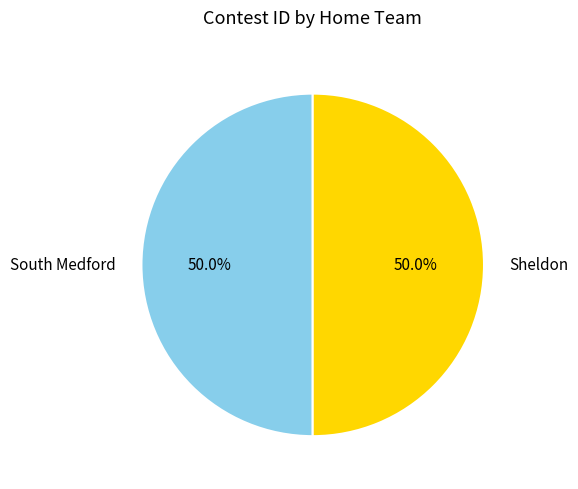

Approximately how many times larger is the value at Sheldon compared to South Medford?

1.0